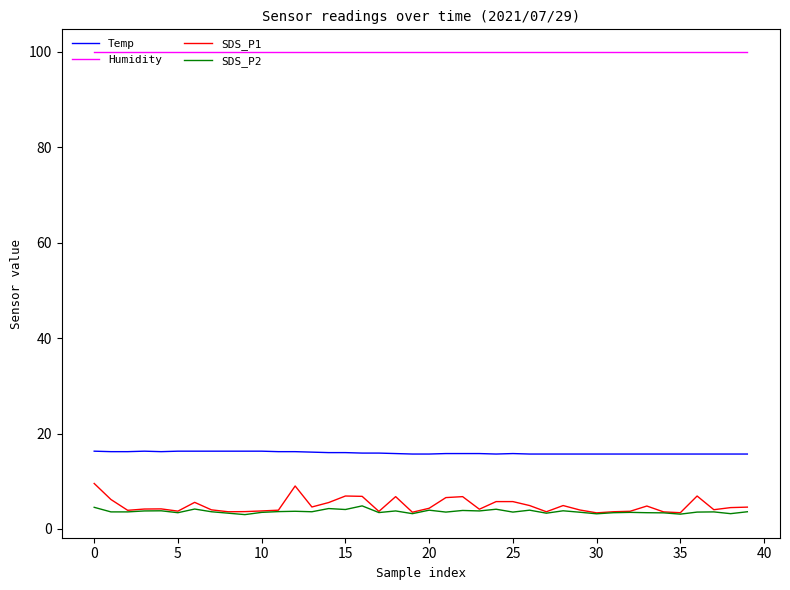

Which series has the largest range (max minus min)?

SDS_P1